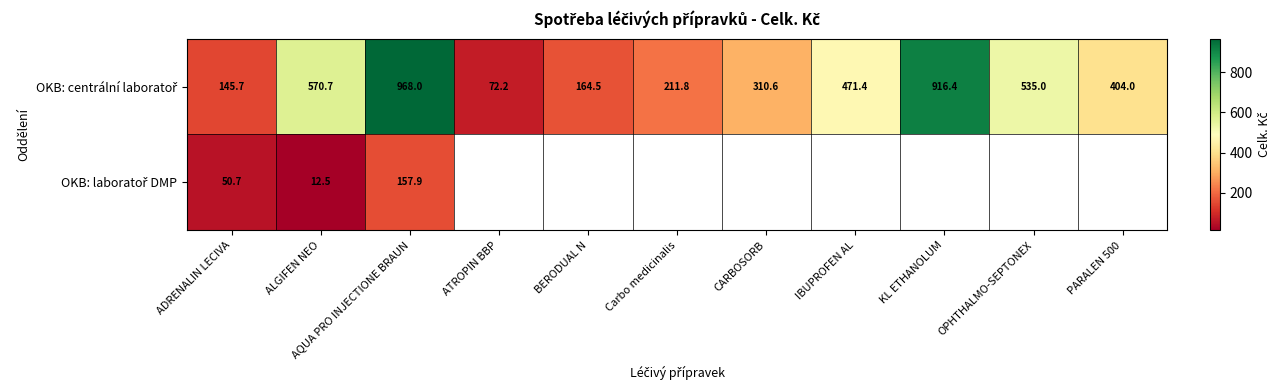

What is the spread (max minus min) of values at ADRENALIN LECIVA?

95.0